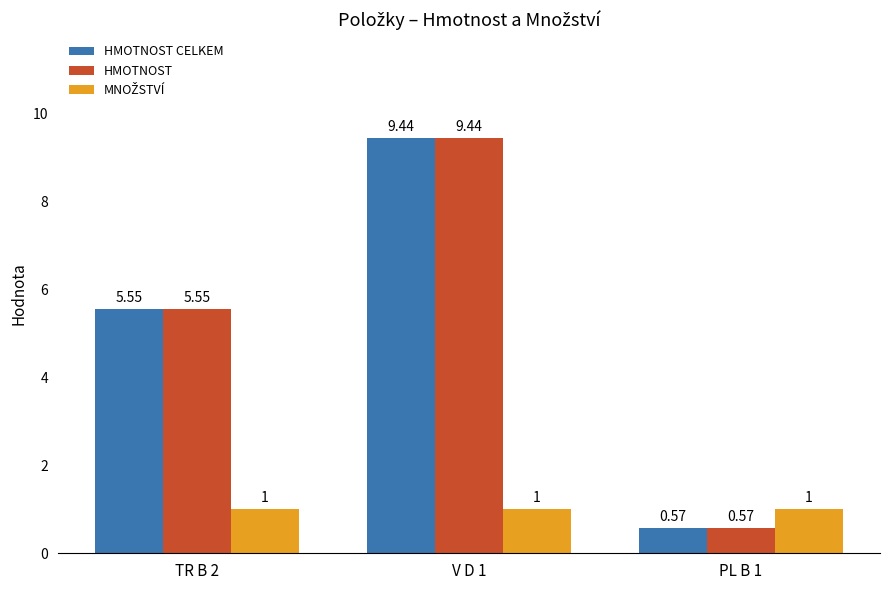

True or false: HMOTNOST CELKEM has a value of 9.4 at V D 1.

True